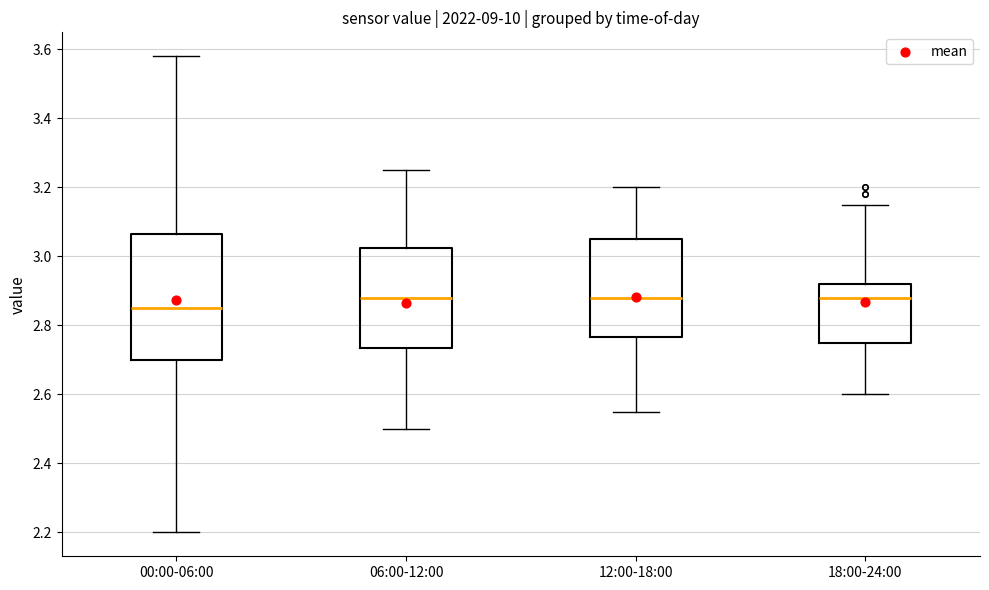

Reading left to right, read every box against the y-axis: the position of its median line, the range the box covers, and the ends of its whiskers. The values are not printed on the chart, so give them approximately, as read against the axis.

00:00-06:00: median 2.86, box 2.70 to 3.06, whiskers 2.20 to 3.58
06:00-12:00: median 2.88, box 2.74 to 3.02, whiskers 2.50 to 3.26
12:00-18:00: median 2.88, box 2.76 to 3.06, whiskers 2.56 to 3.20
18:00-24:00: median 2.88, box 2.76 to 2.92, whiskers 2.60 to 3.16